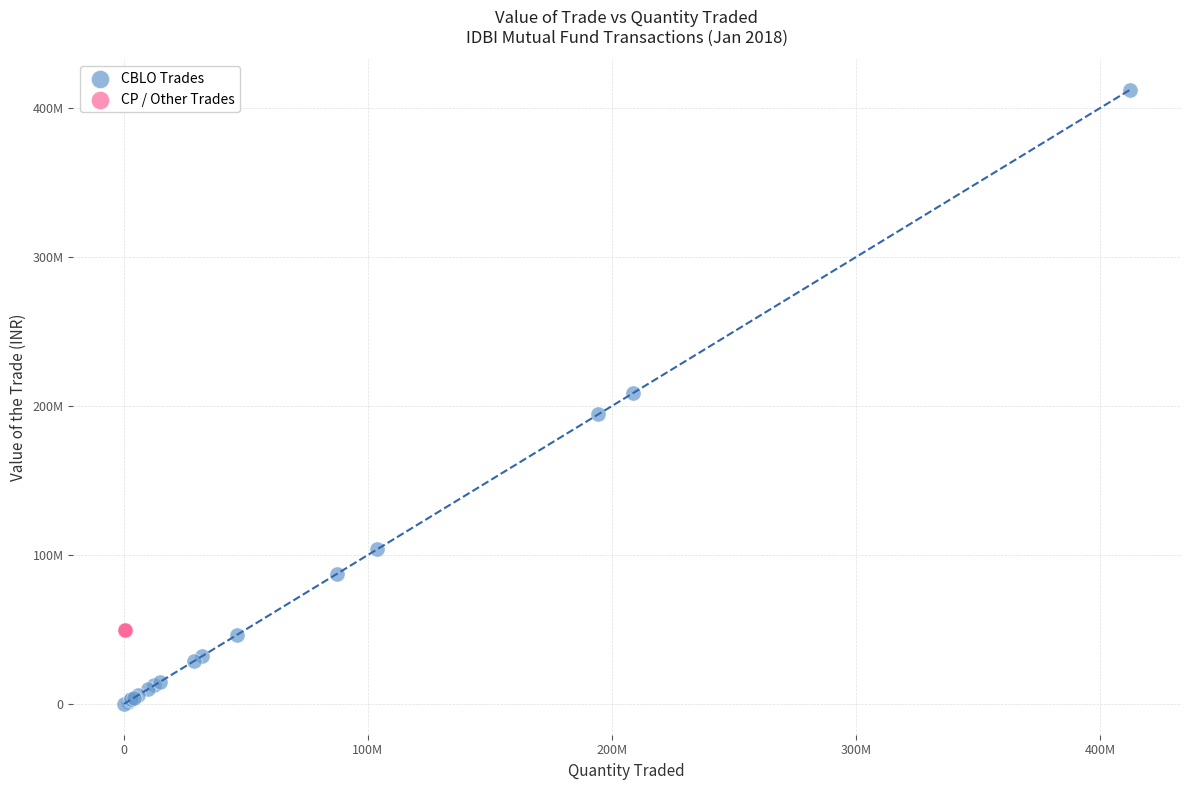

Which series has the widest spread of Y values?

CBLO Trades